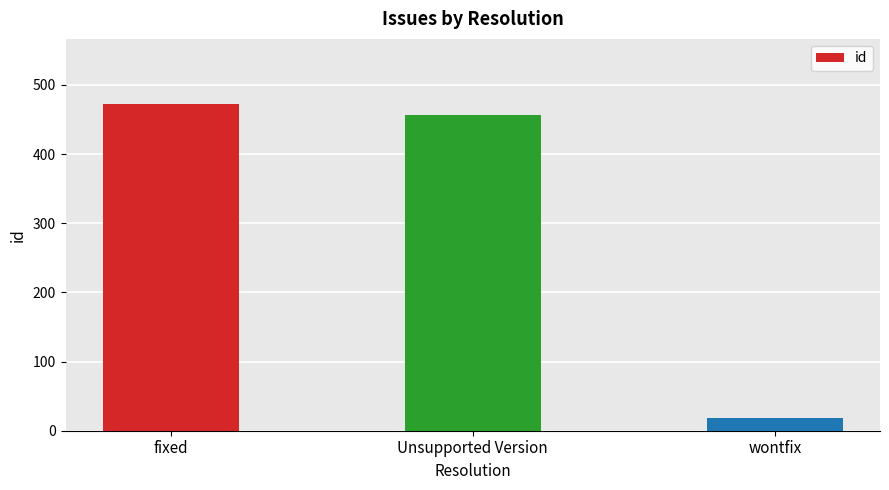

Reading left to right, extract all data points from this chart.

472	457	19